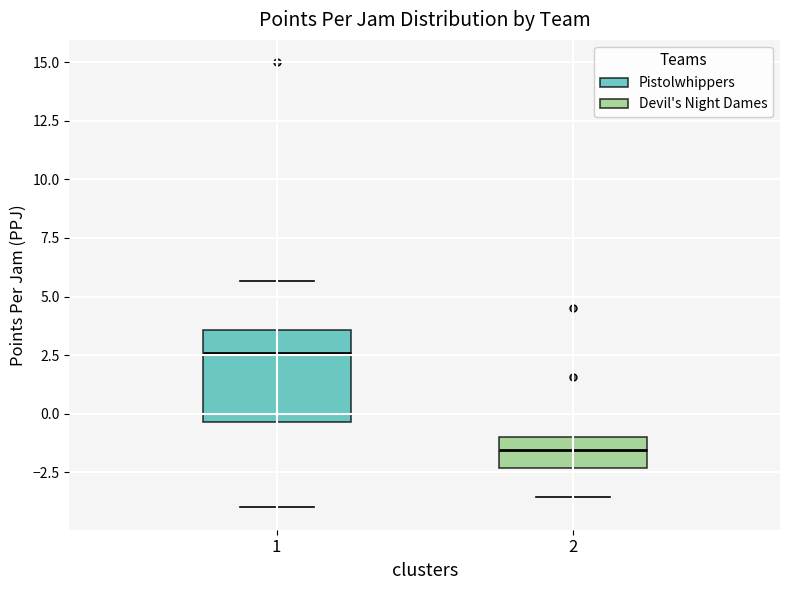

Reading left to right, transcribe this box plot: for each box, give where its median line is, the range the box spans, and where its two whiskers end, as read against the y-axis. The values are not printed on the chart, so give them approximately, as read against the axis.

1: median 2.5, box -0.5 to 3.5, whiskers -4.0 to 5.5
2: median -1.5, box -2.5 to -1.0, whiskers -3.5 to 0.0